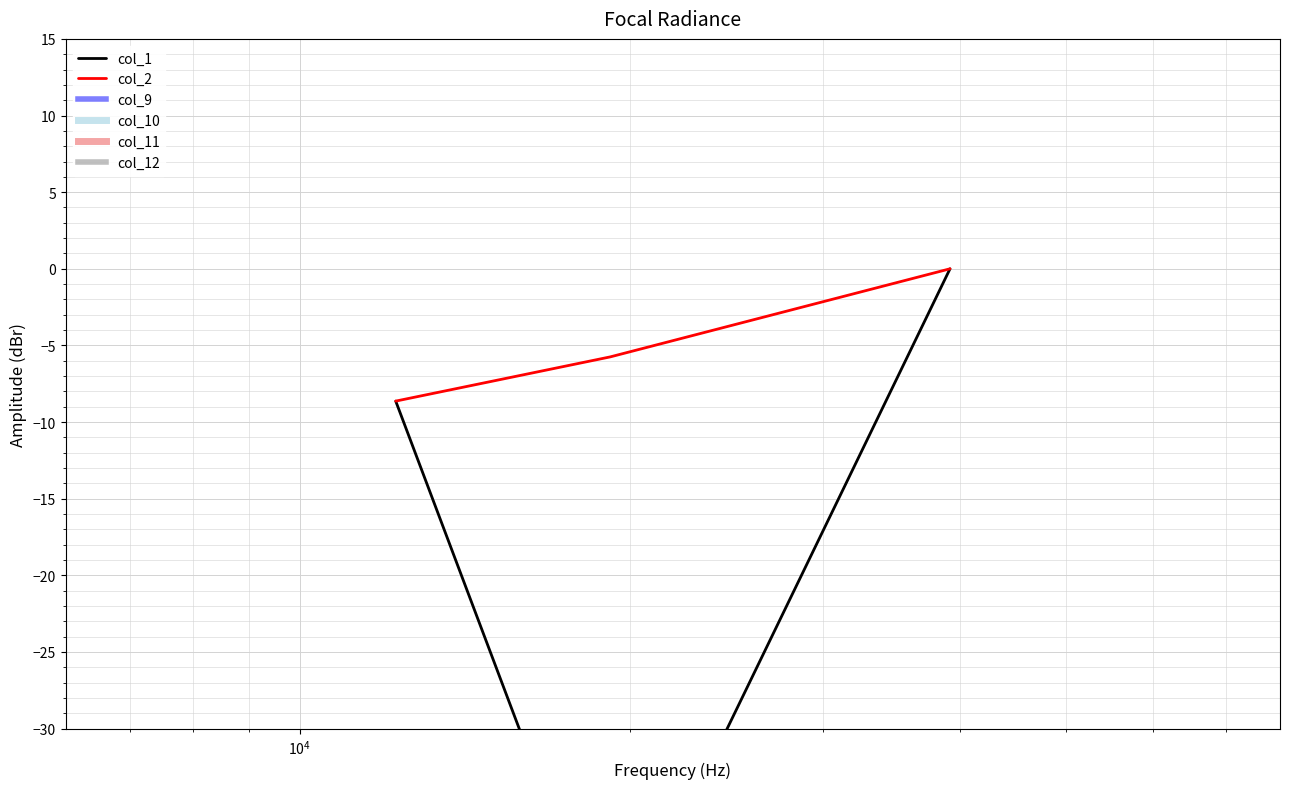

What is the lowest value of the col_2 series?

-8.6